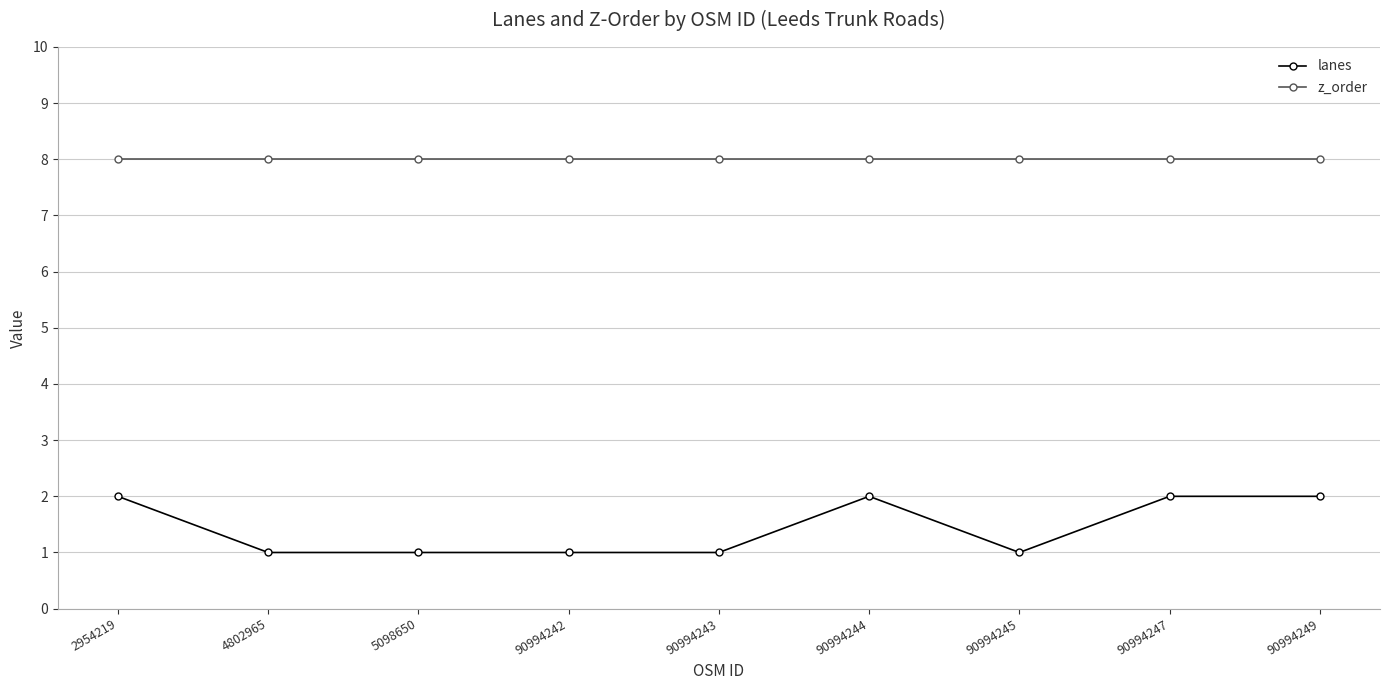

Between 4802965 and 90994247, which series saw the biggest shift?

lanes